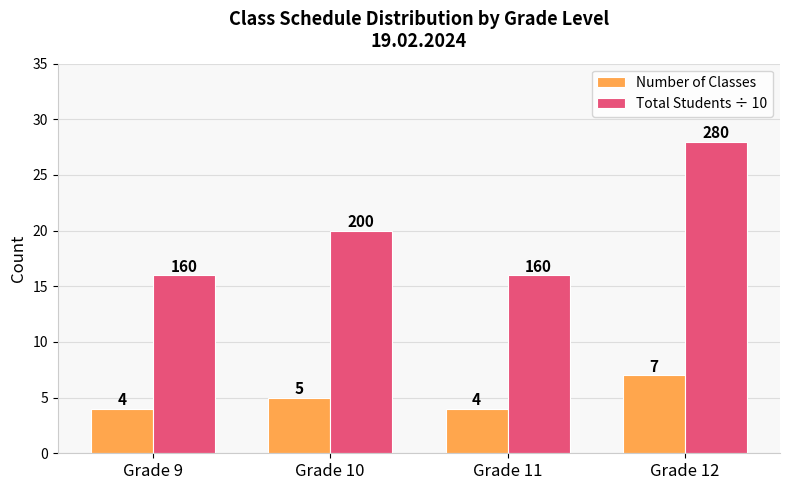

Which category has the highest value across all series?

Grade 12